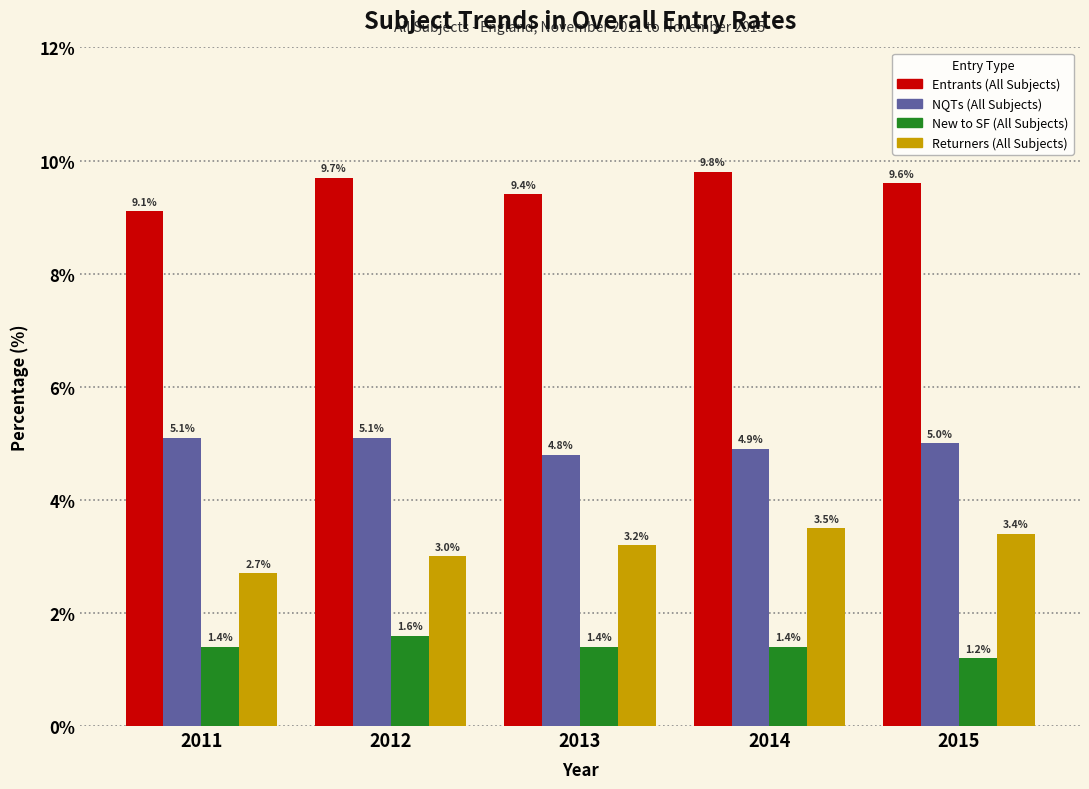

Reading right to left, transcribe all the data shown in this chart.

Entrants (All Subjects): 2015=9.6	2014=9.8	2013=9.4	2012=9.7	2011=9.1
NQTs (All Subjects): 2015=5.0	2014=4.9	2013=4.8	2012=5.1	2011=5.1
New to SF (All Subjects): 2015=1.2	2014=1.4	2013=1.4	2012=1.6	2011=1.4
Returners (All Subjects): 2015=3.4	2014=3.5	2013=3.2	2012=3.0	2011=2.7